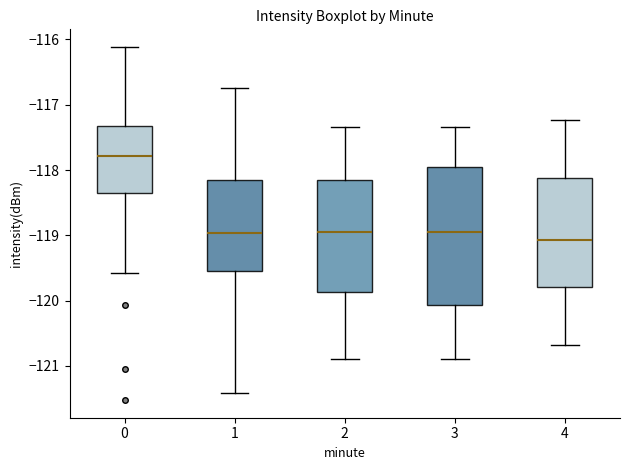

Which box is the tallest, from its lower edge to its upper edge?

3